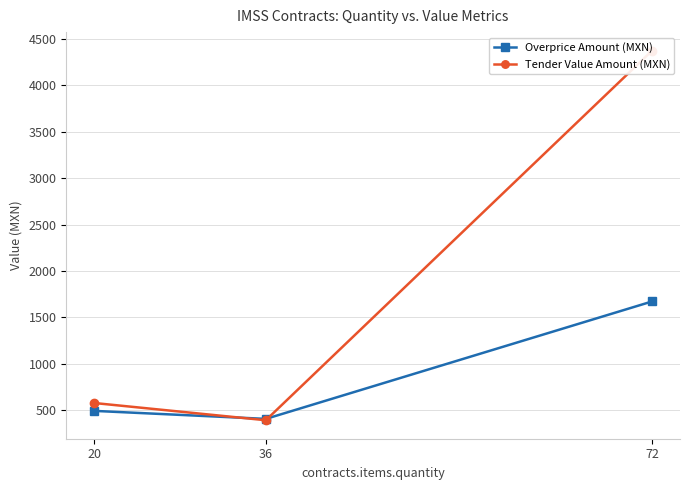

At how many categories does at least one series exceed 3791?

1